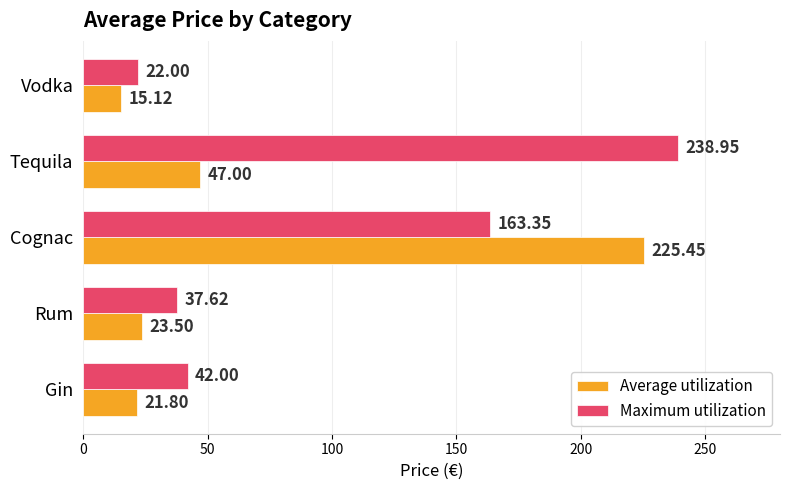

At Tequila, list the series in order from smallest to largest.

Average utilization, Maximum utilization